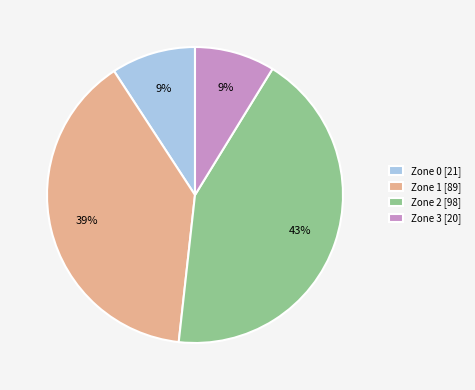

To the nearest percent, what portion does Zone 1 [89] represent?

39%